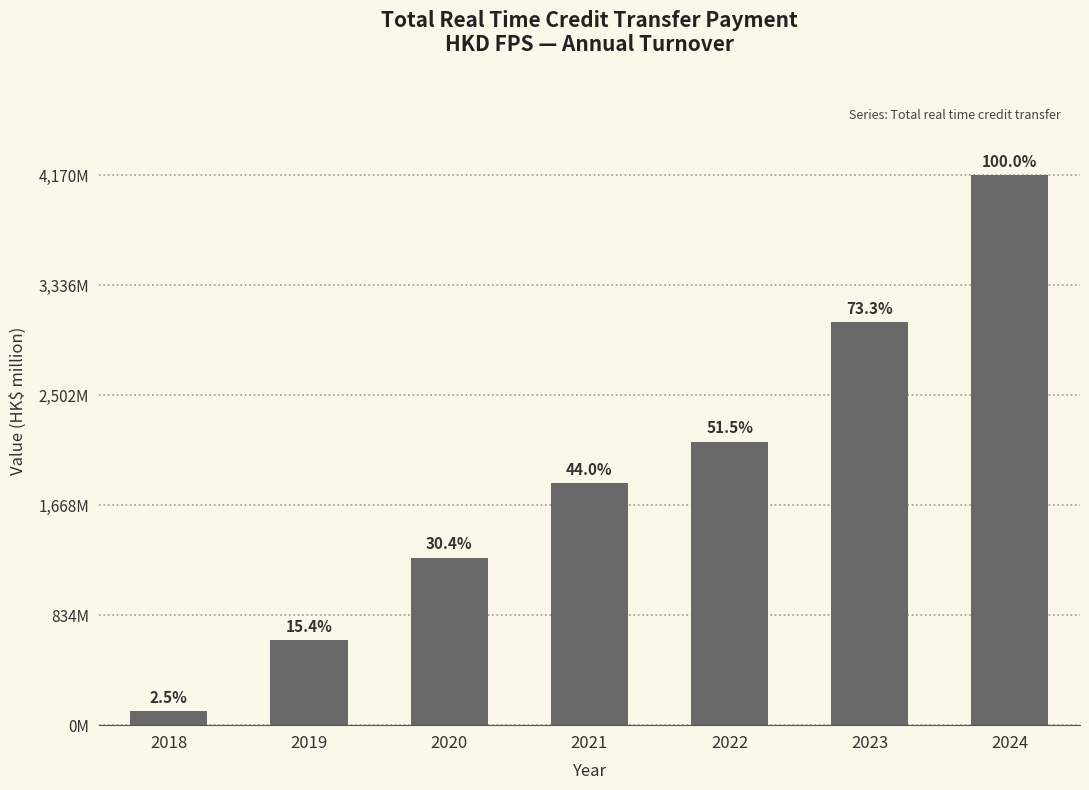

What is the greatest value displayed?

4170.0